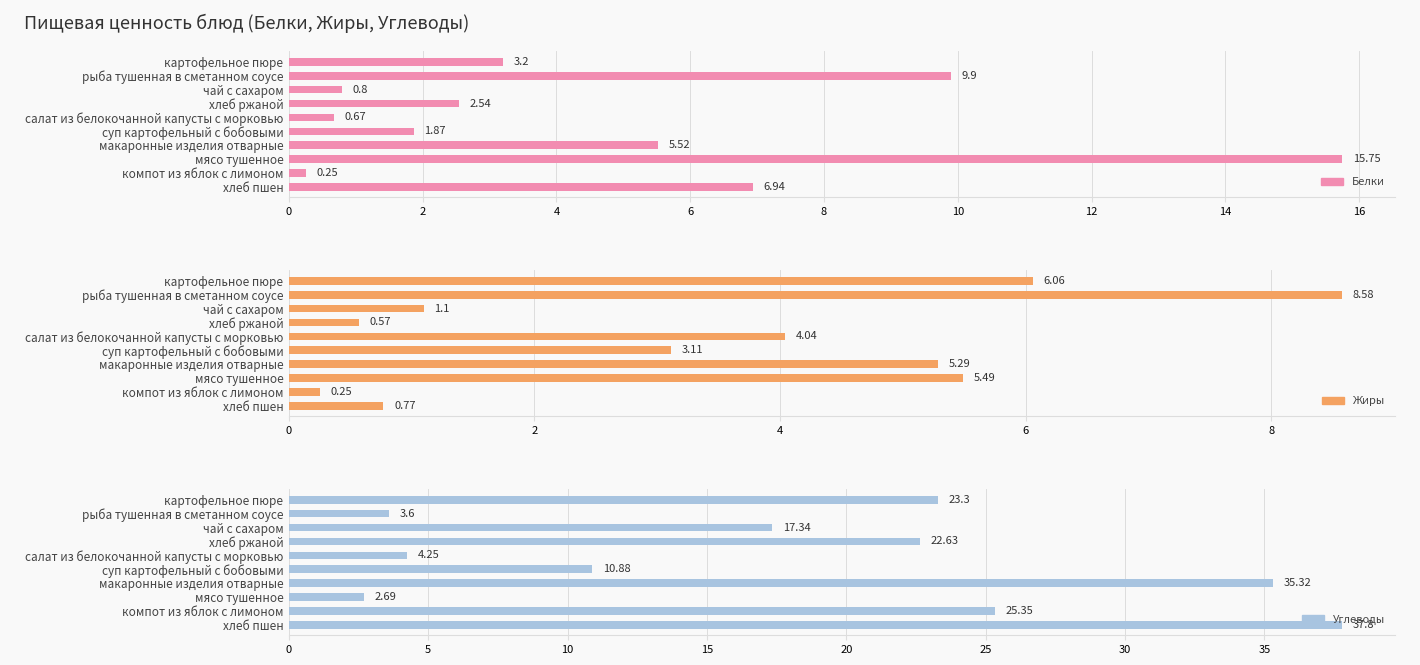

Reading right to left, extract all data points from this chart.

Белки: 6.9	0.2	15.8	5.5	1.9	0.7	2.5	0.8	9.9	3.2
Жиры: 0.8	0.2	5.5	5.3	3.1	4.0	0.6	1.1	8.6	6.1
Углеводы: 37.8	25.4	2.7	35.3	10.9	4.2	22.6	17.3	3.6	23.3